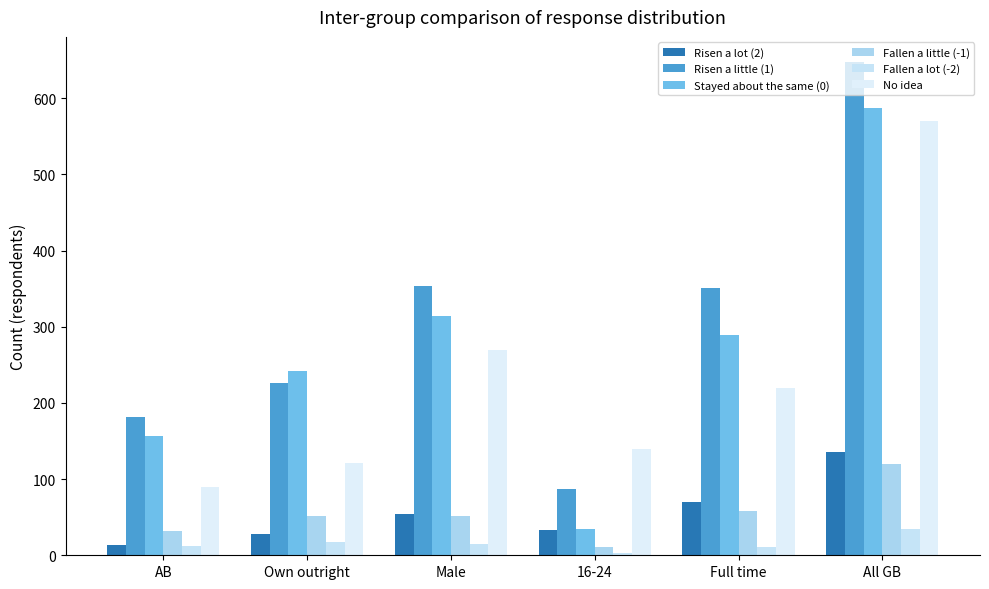

How many values in the No idea series are below 219?

3